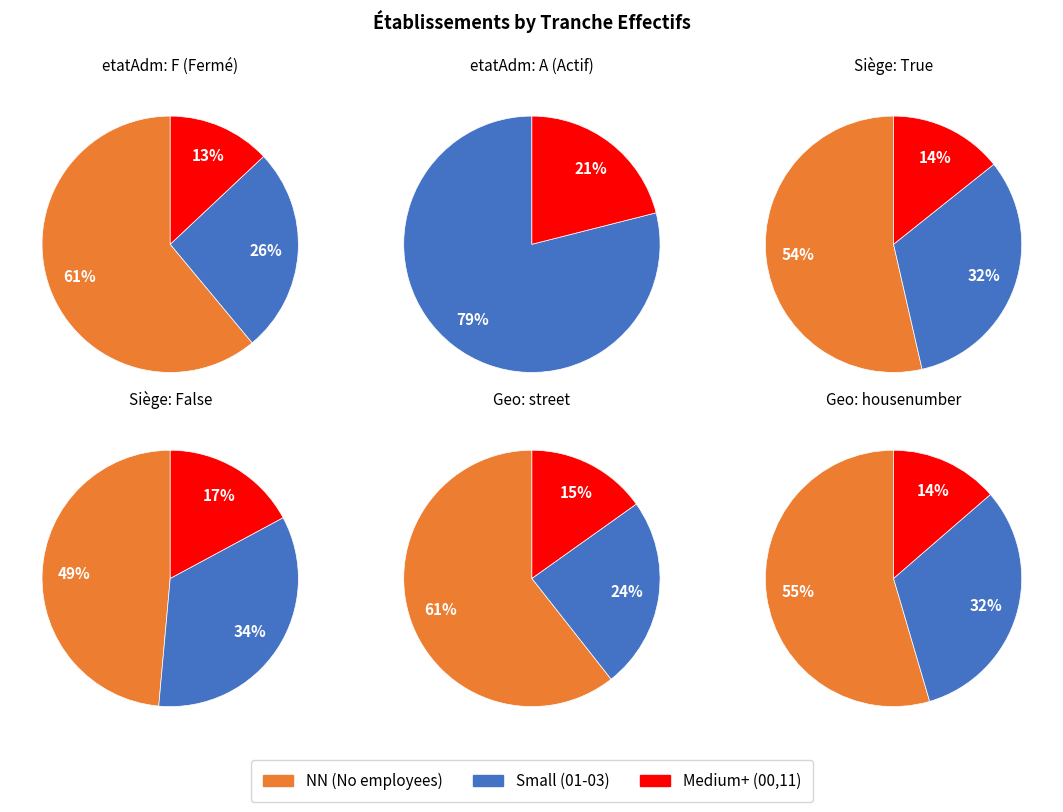

What is the majority slice?

NN